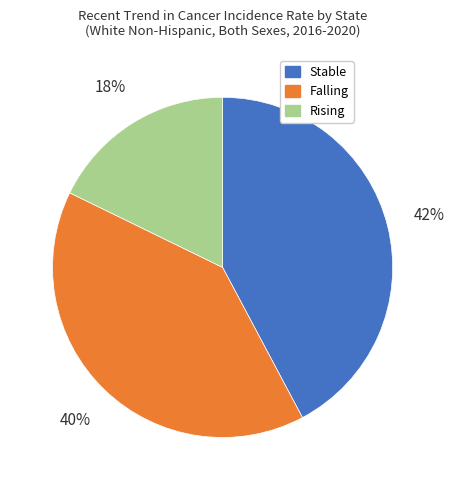

Does any single category account for the majority?

No